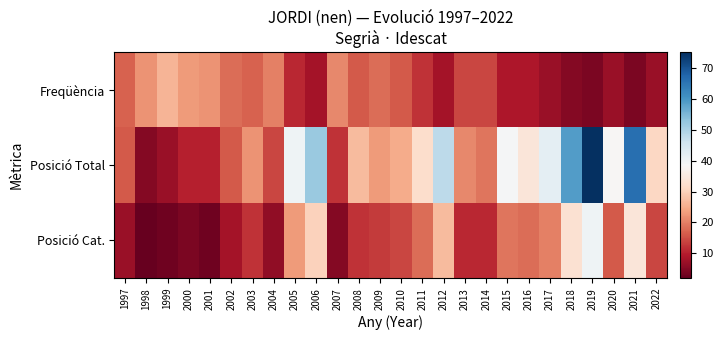

At which category is the sum across all series the highest?

2019